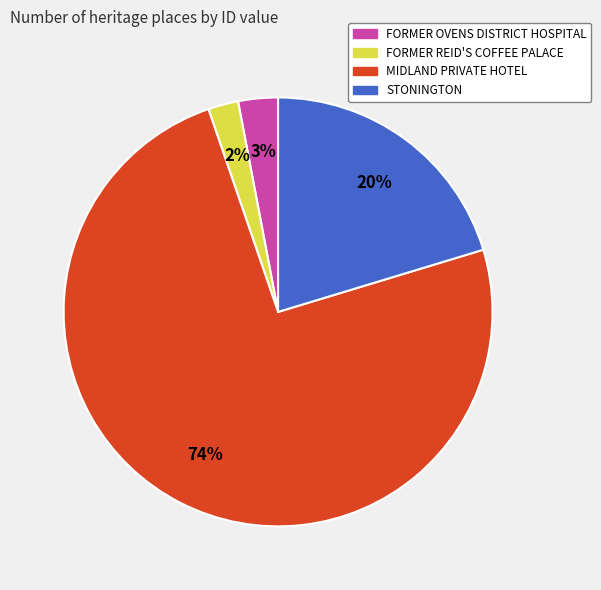

Is the sum of MIDLAND PRIVATE HOTEL and FORMER REID'S COFFEE PALACE greater than half?

Yes